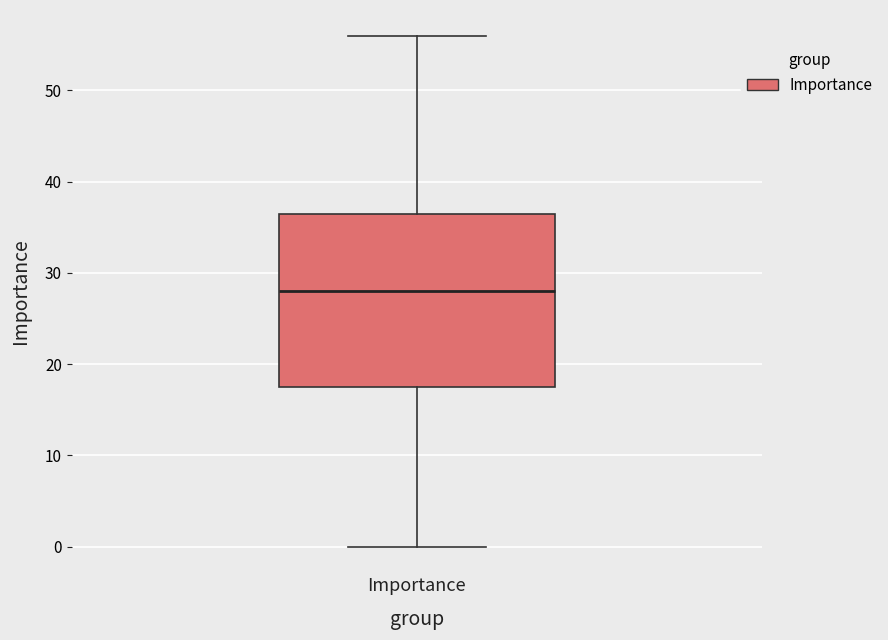

Read this box plot against the y-axis: the position of the median line, the range covered by the box, and the ends of both whiskers. The values are not printed on the chart, so give them approximately, as read against the axis.

median 28, box 18 to 37, whiskers 0 to 56